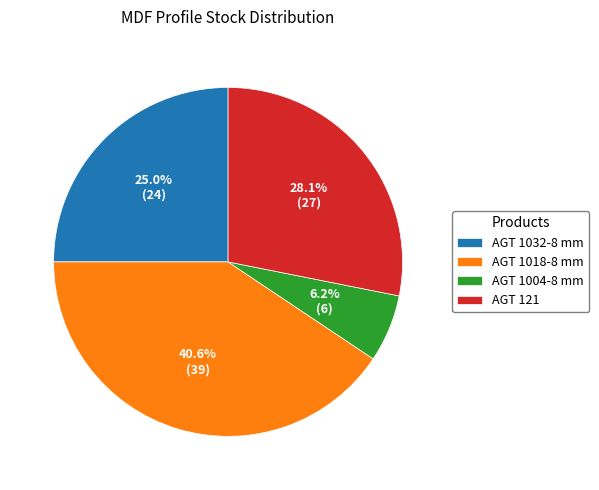

What percentage is NOT represented by AGT 1032-8 mm?

75.0%